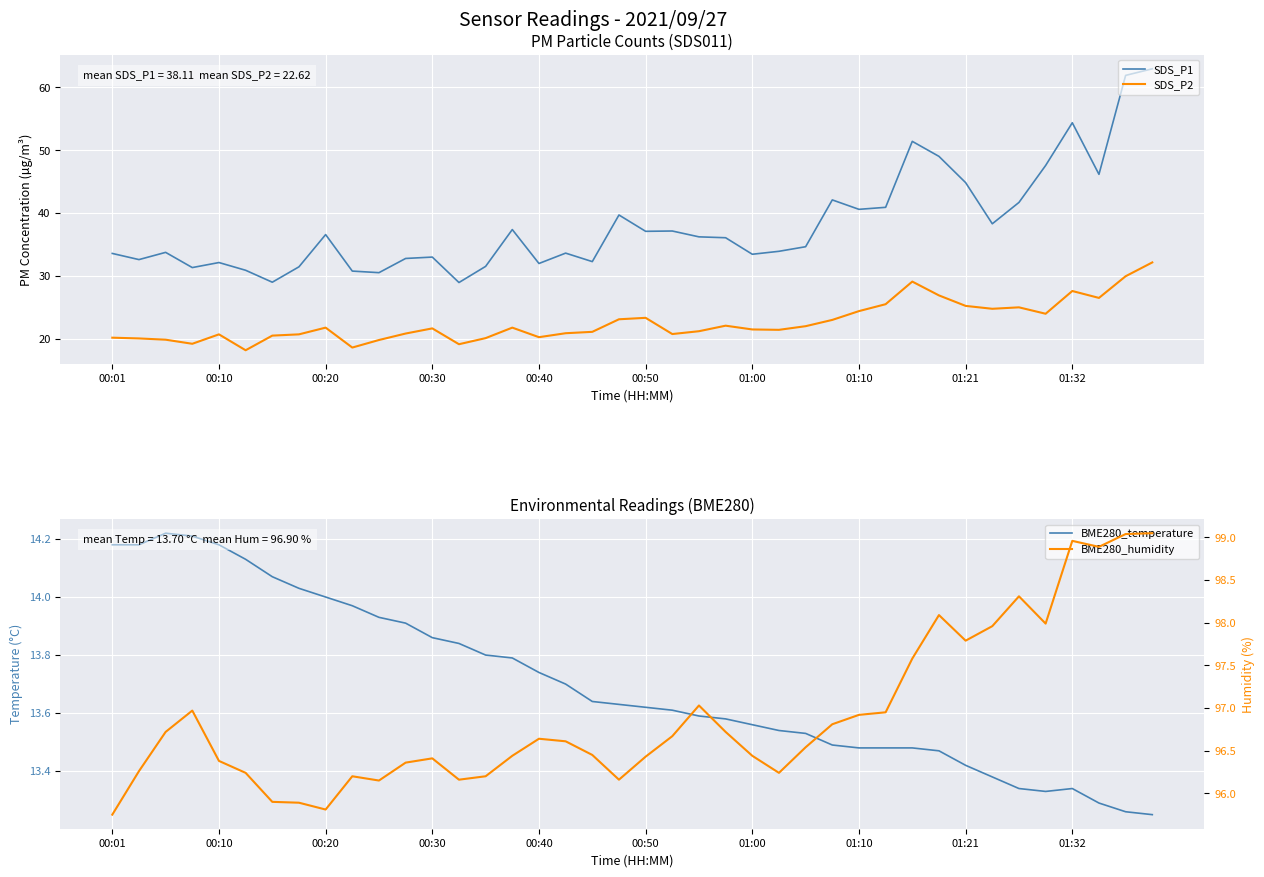

True or false: SDS_P1 and BME280_humidity cross at least once.

False